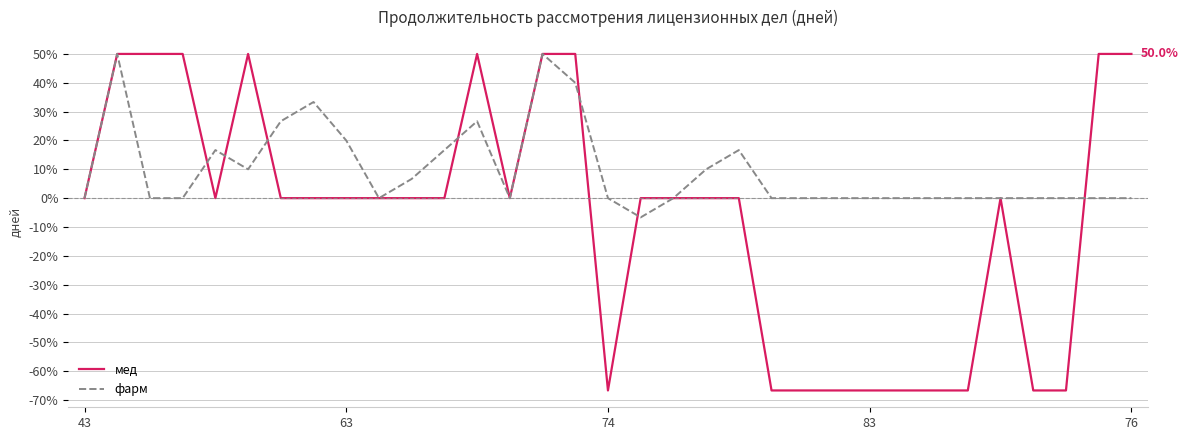

What is the greatest value displayed?

50.0